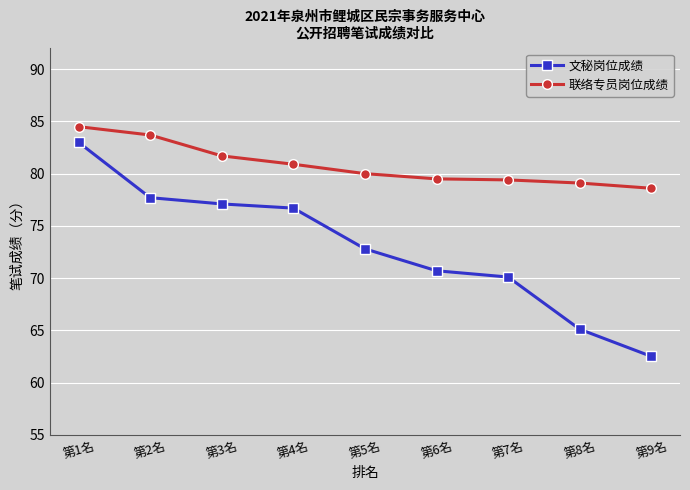

Is it true that 文秘岗位成绩 equals 35.5 at 第9名?

False